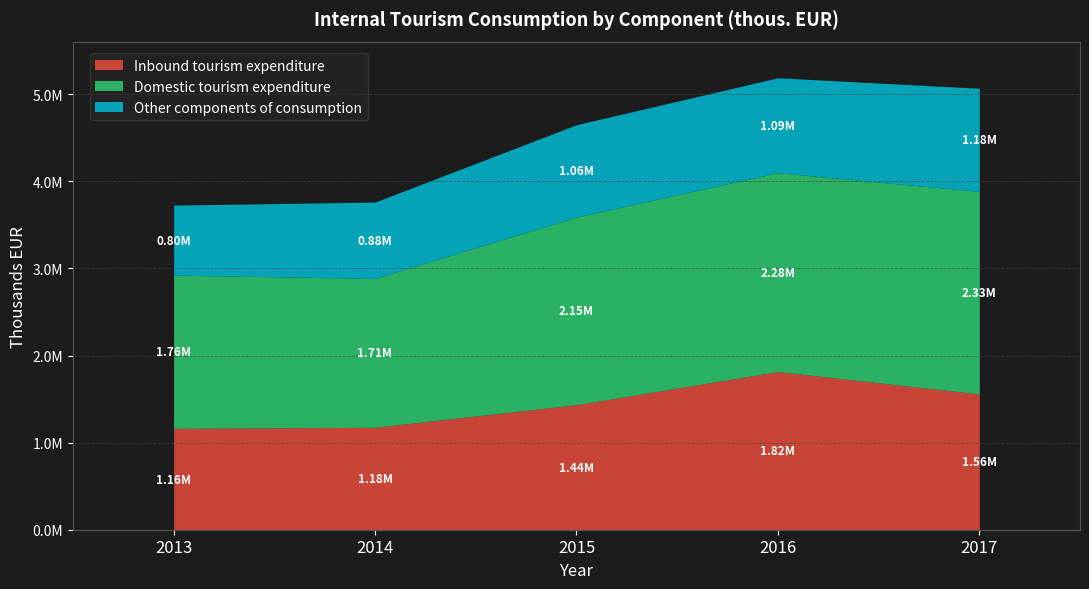

List the labels in order of Domestic tourism expenditure value, largest first.

2017, 2016, 2015, 2013, 2014